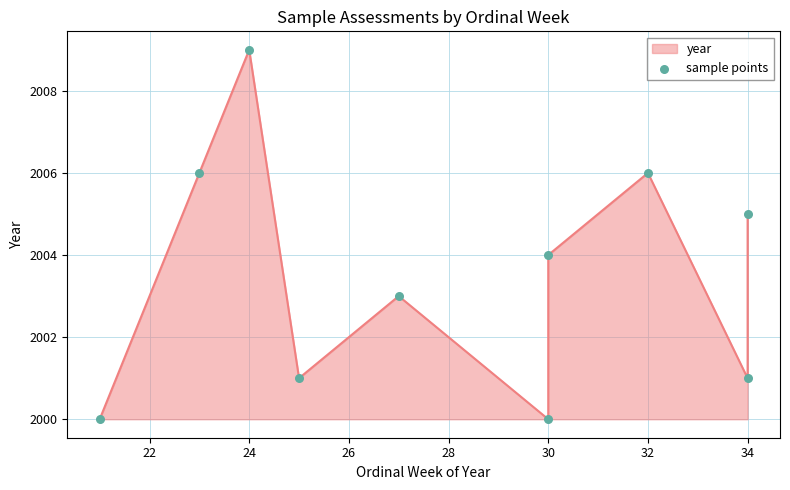

What is the ratio of the value at 32 to the value at 30?

1.0